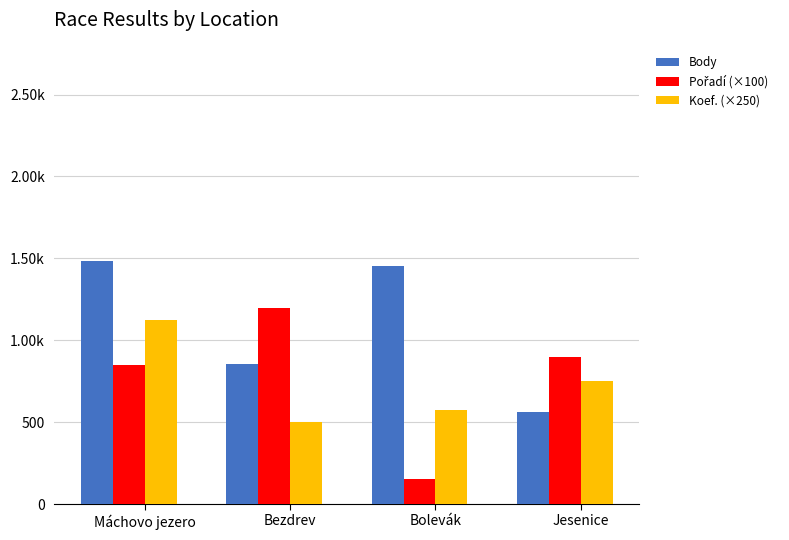

Does the chart contain stacked bars?

No